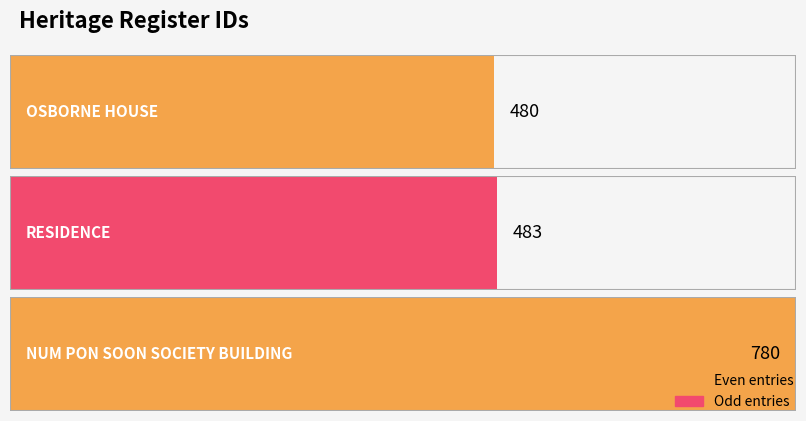

What is the label of the 1st bar from the left?

OSBORNE HOUSE